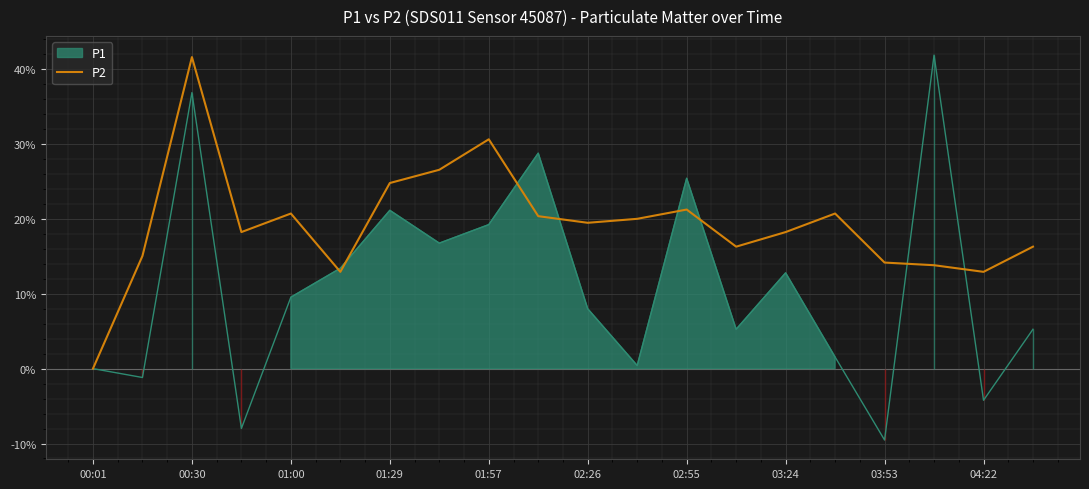

The value of P2 at 01:29 is 24.8. True or false?

True